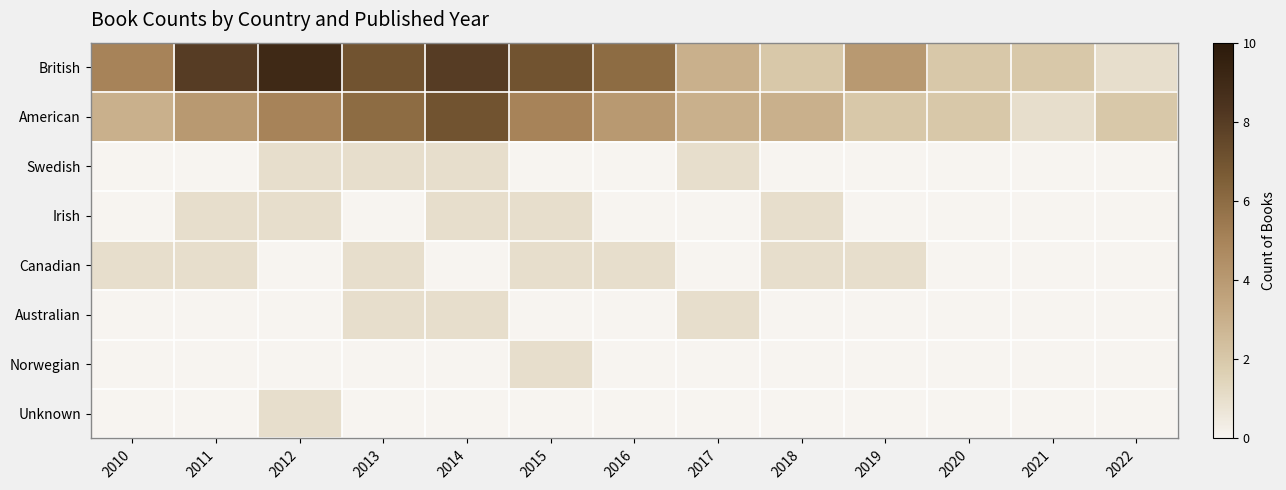

Rank the series by their maximum value, from lowest to highest.

Swedish, Irish, Canadian, Australian, Norwegian, Unknown, American, British